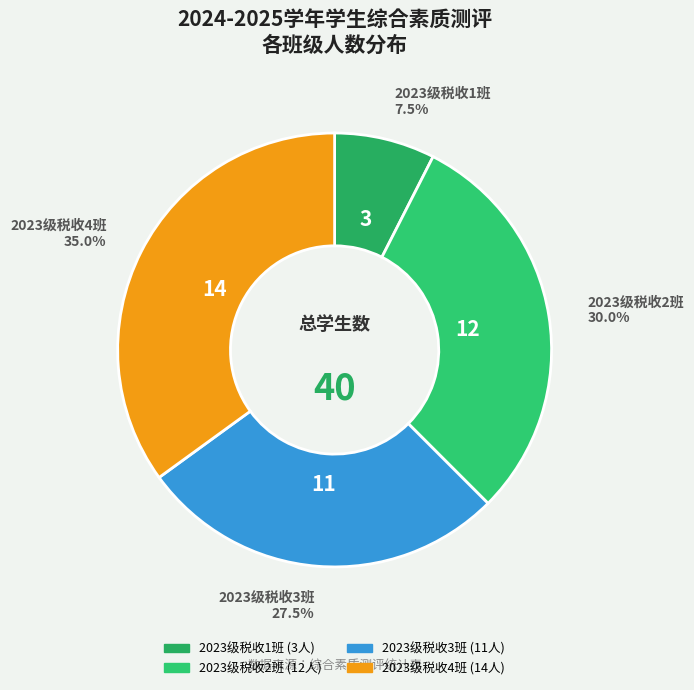

What is the smallest slice in the pie chart?

2023级税收1班